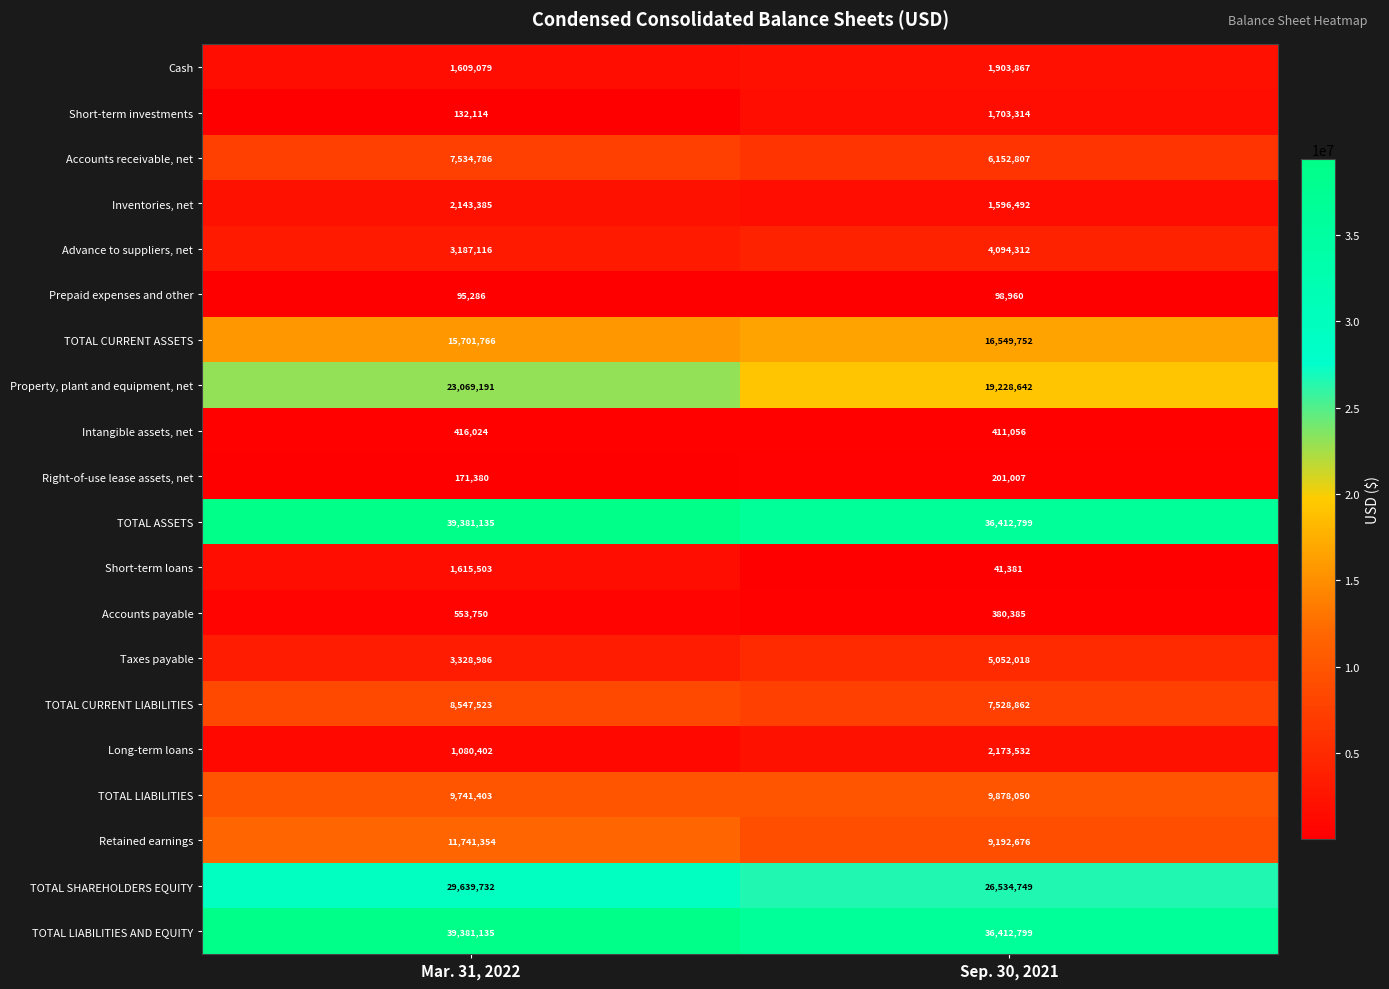

What is the difference between the Retained earnings values at Sep. 30, 2021 and Mar. 31, 2022?

2548678